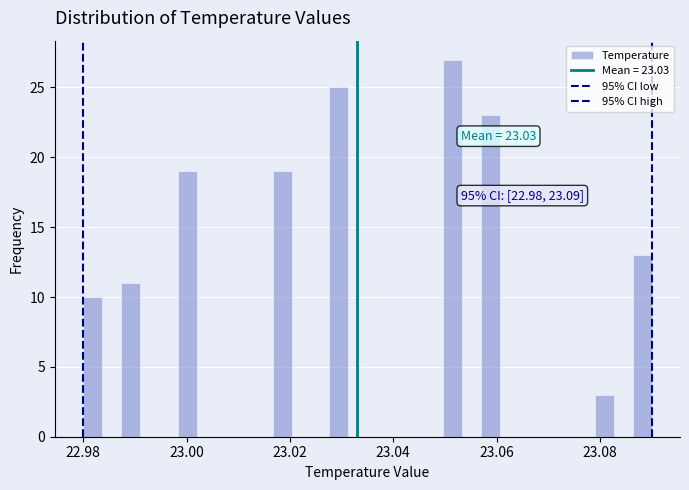

Read against the x-axis, roughly where is the centre of the tallest bar?

23.052